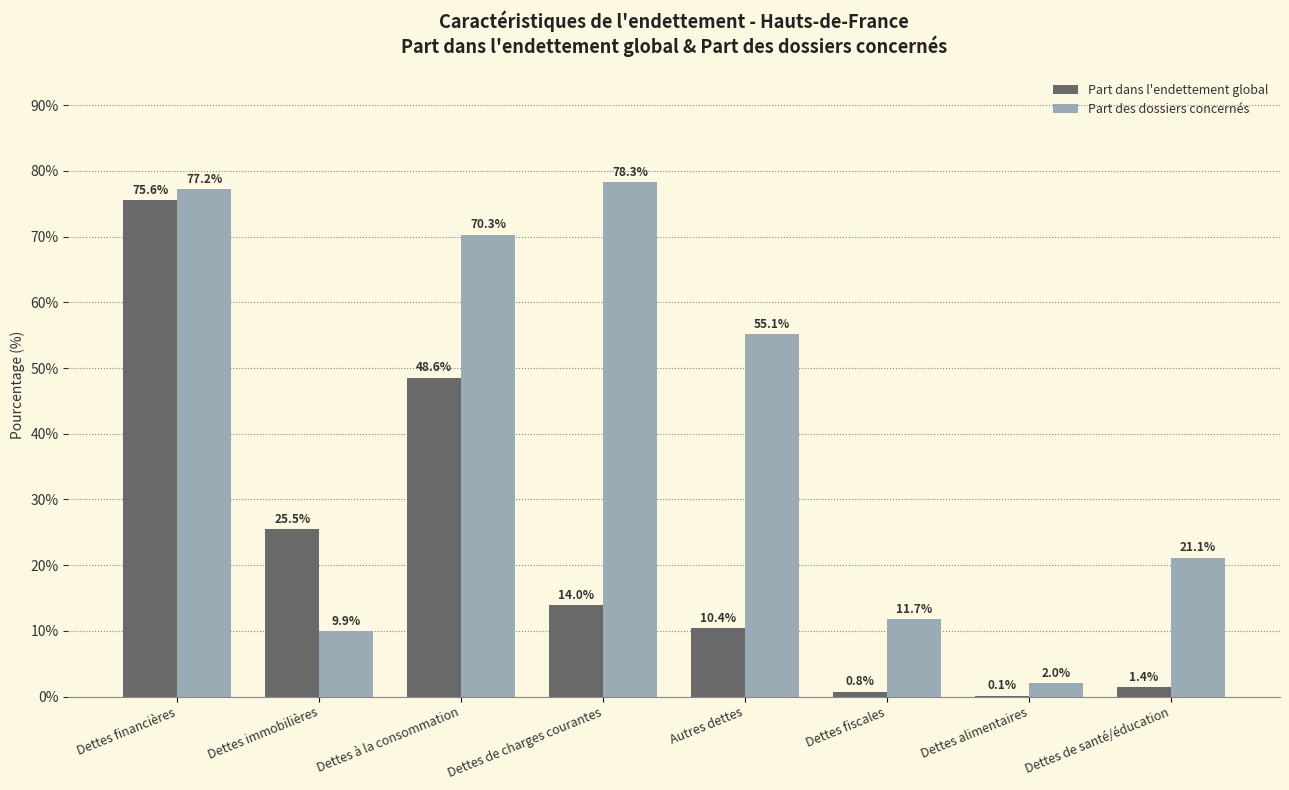

Which series has the largest total across all categories?

Part des dossiers concernés